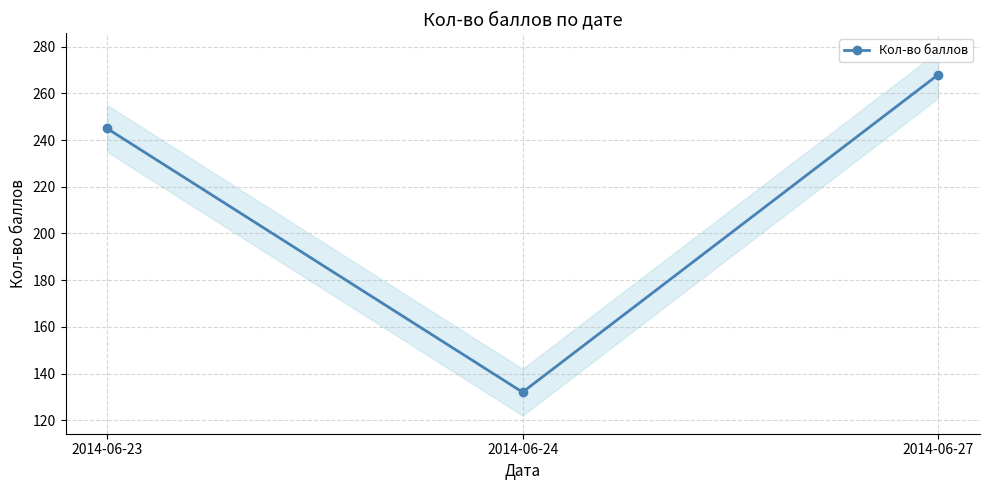

Read the value at 2014-06-23, to the nearest 5.

245